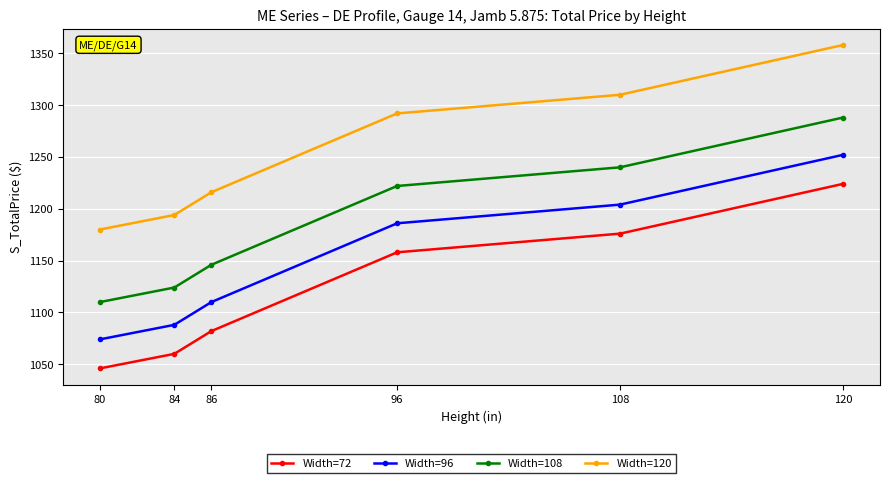

At which category does the chart reach its minimum across all series?

80